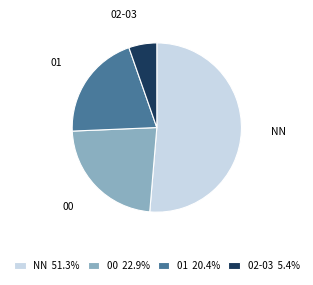

How many segments does this pie chart have?

4